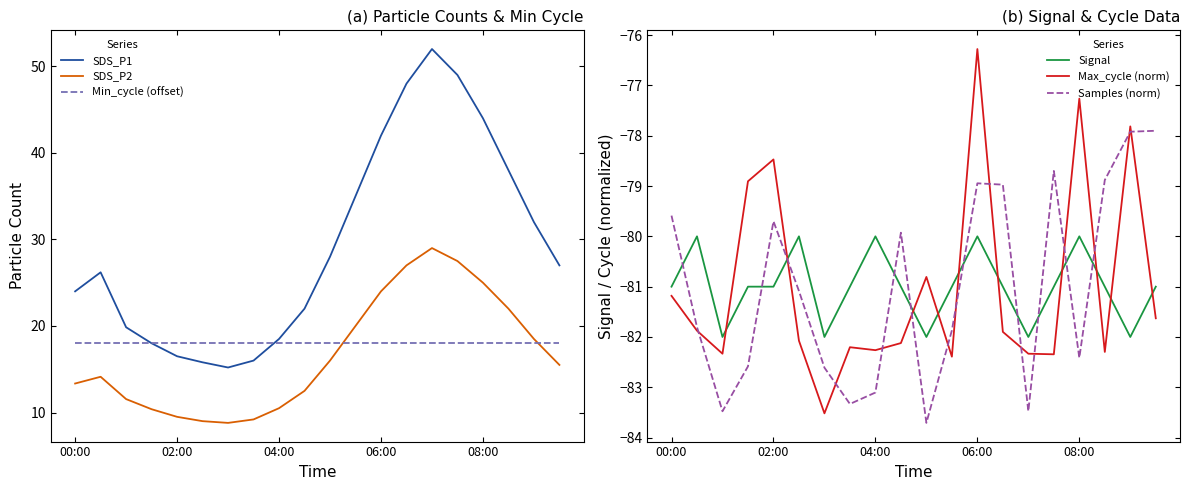

True or false: SDS_P2 and SDS_P1 intersect in this chart.

False